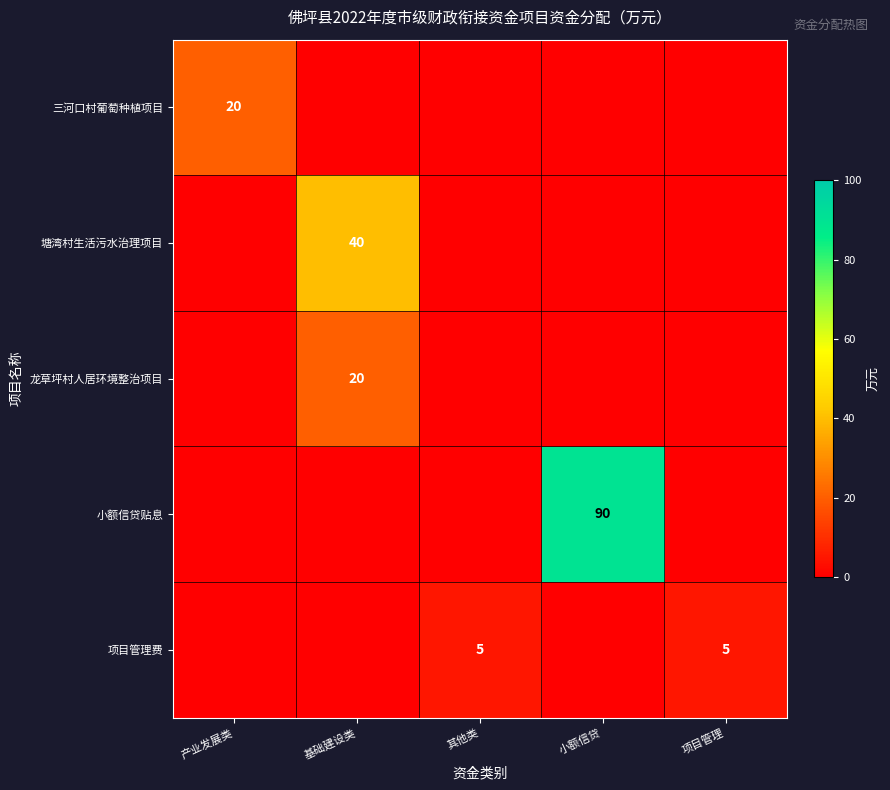

The 三河口村葡萄种植项目 series shows 29 at 产业发展类. True or false?

False